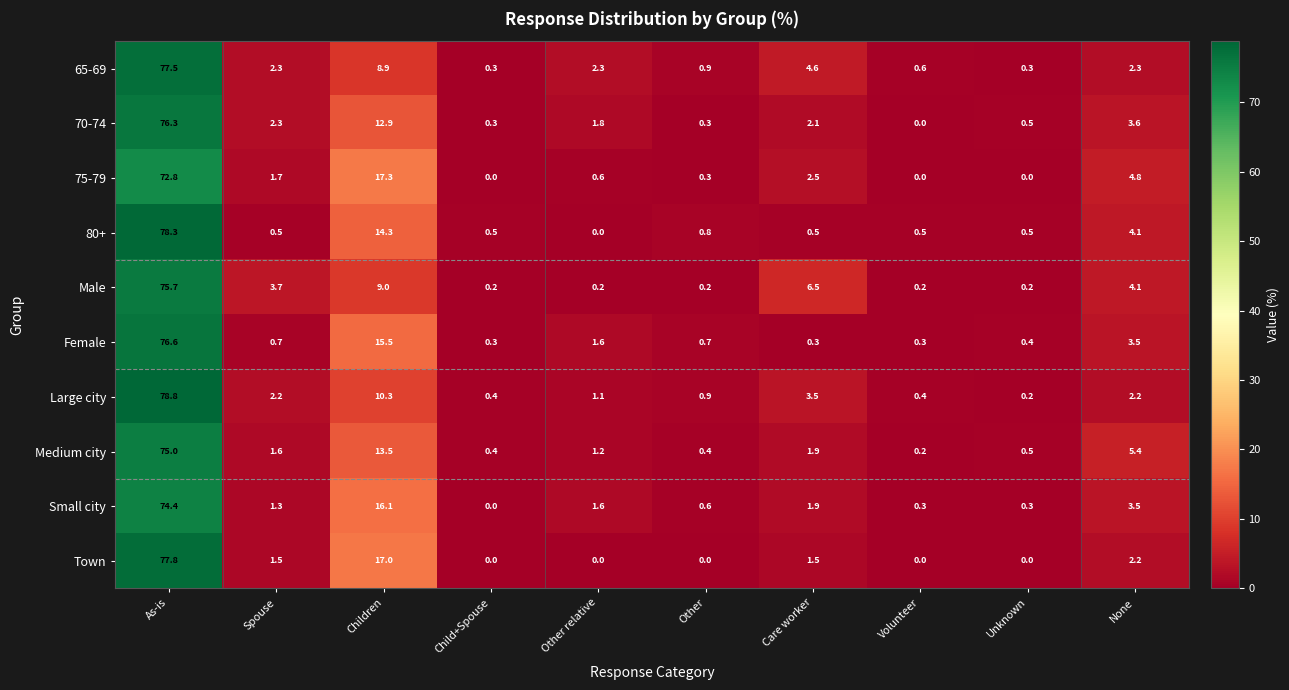

Which series has the largest range (max minus min)?

Large city